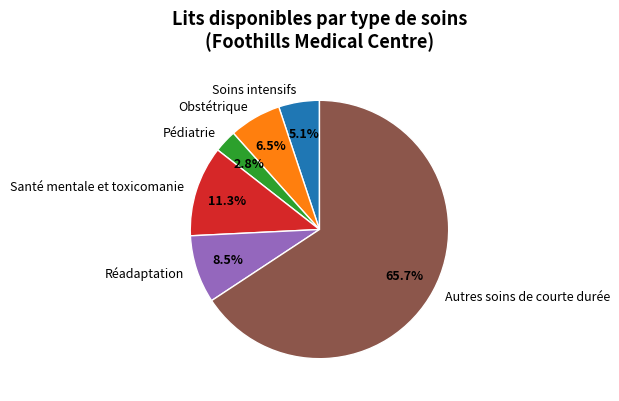

What is the smallest slice in the pie chart?

Pédiatrie